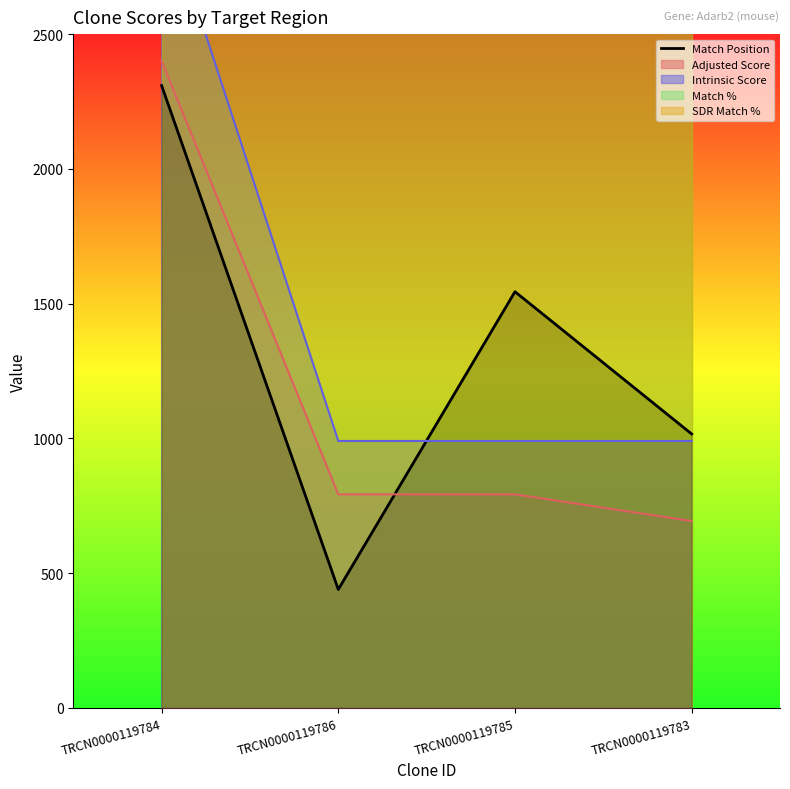

Read the value at TRCN0000119785, to the nearest 50.

1550